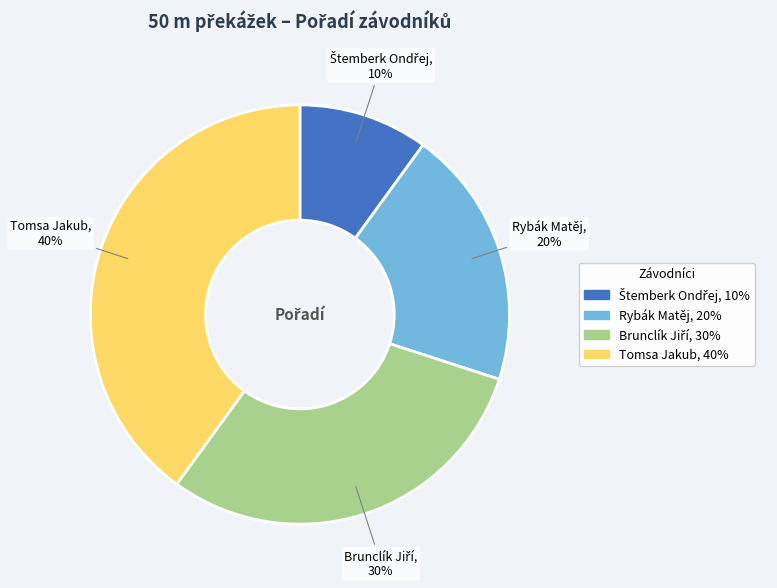

To the nearest percent, what portion does Rybák Matěj represent?

20%